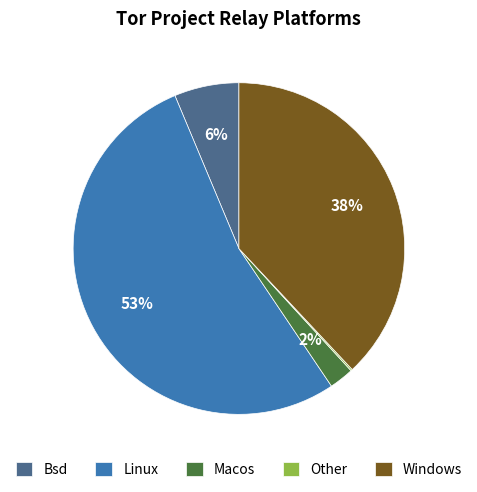

Which category accounts for the majority?

Linux